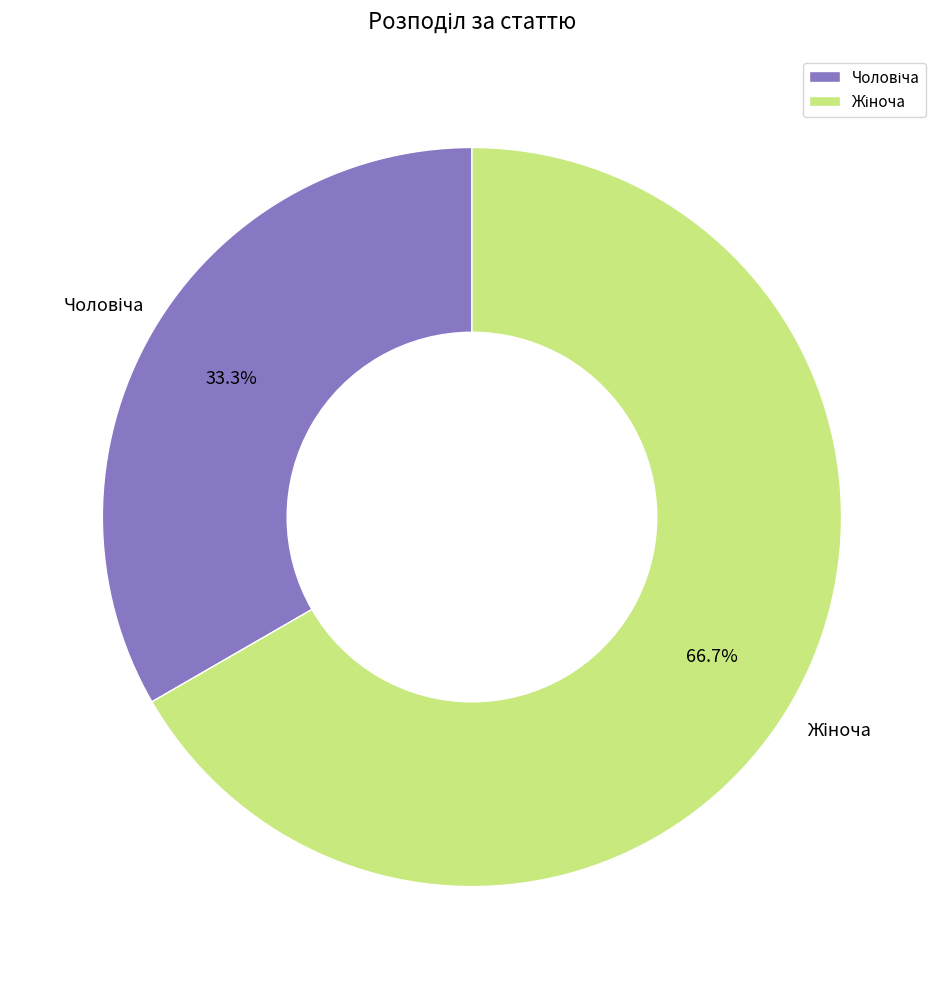

How many slices are in this pie chart?

2